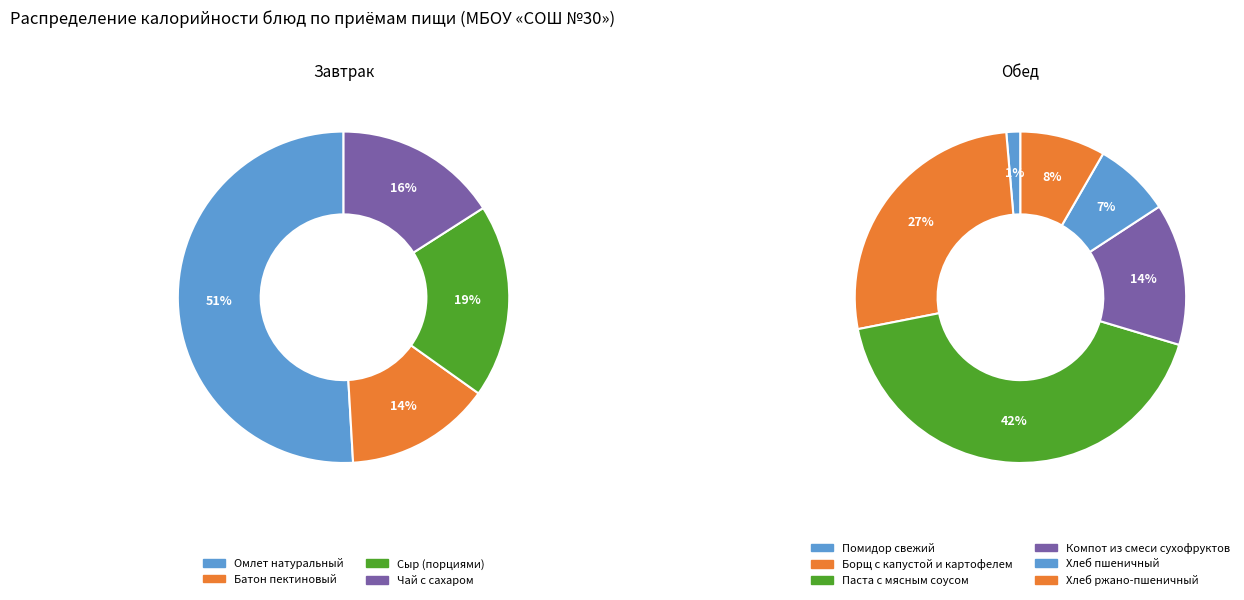

Is there a majority slice in this chart?

Yes